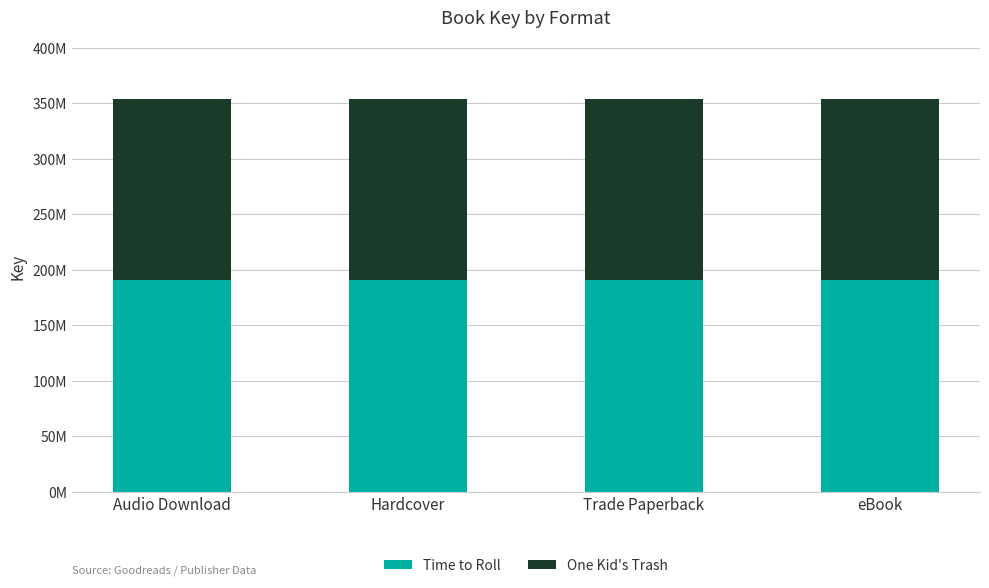

List the series in order of their peak value, highest first.

Time to Roll, One Kid's Trash